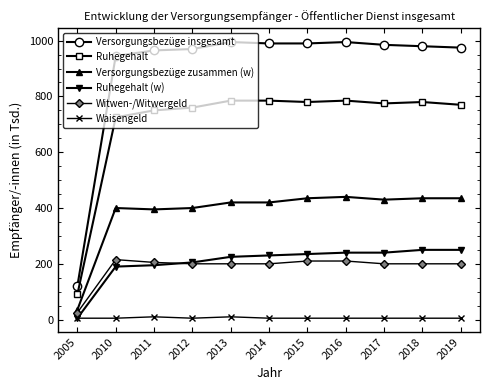

List the series in order of their peak value, lowest first.

Waisengeld, Witwen-/Witwergeld, Ruhegehalt (w), Versorgungsbezüge zusammen (w), Ruhegehalt, Versorgungsbezüge insgesamt